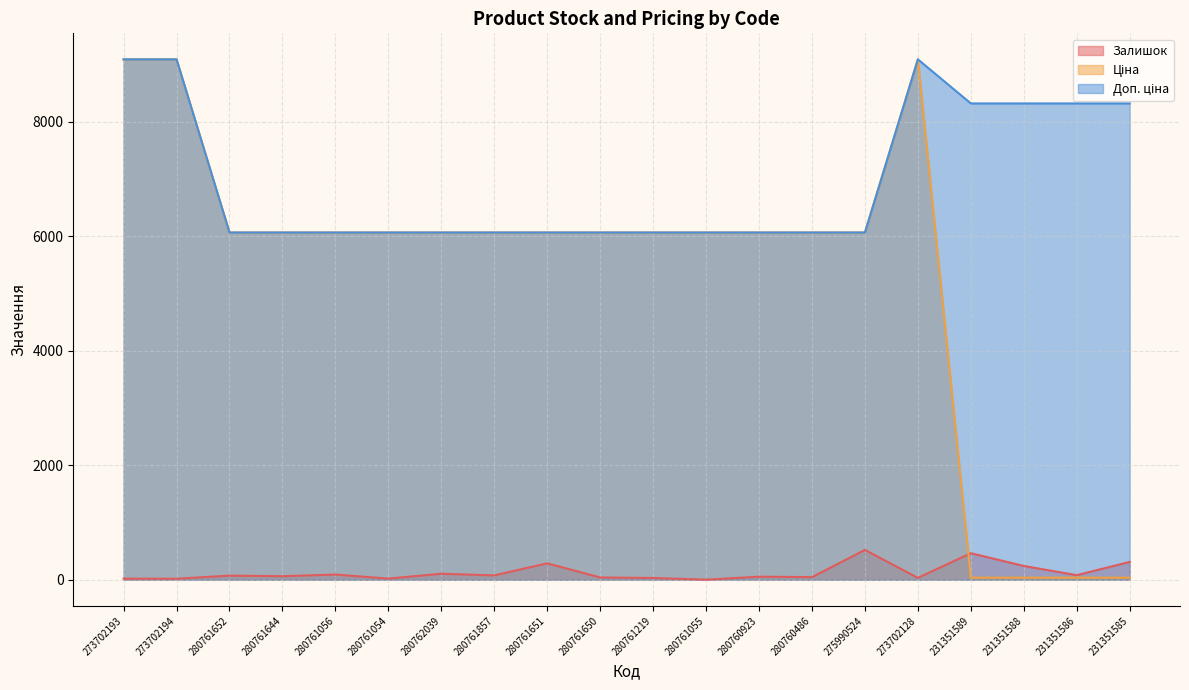

Which series has the largest total across all categories?

Доп. ціна